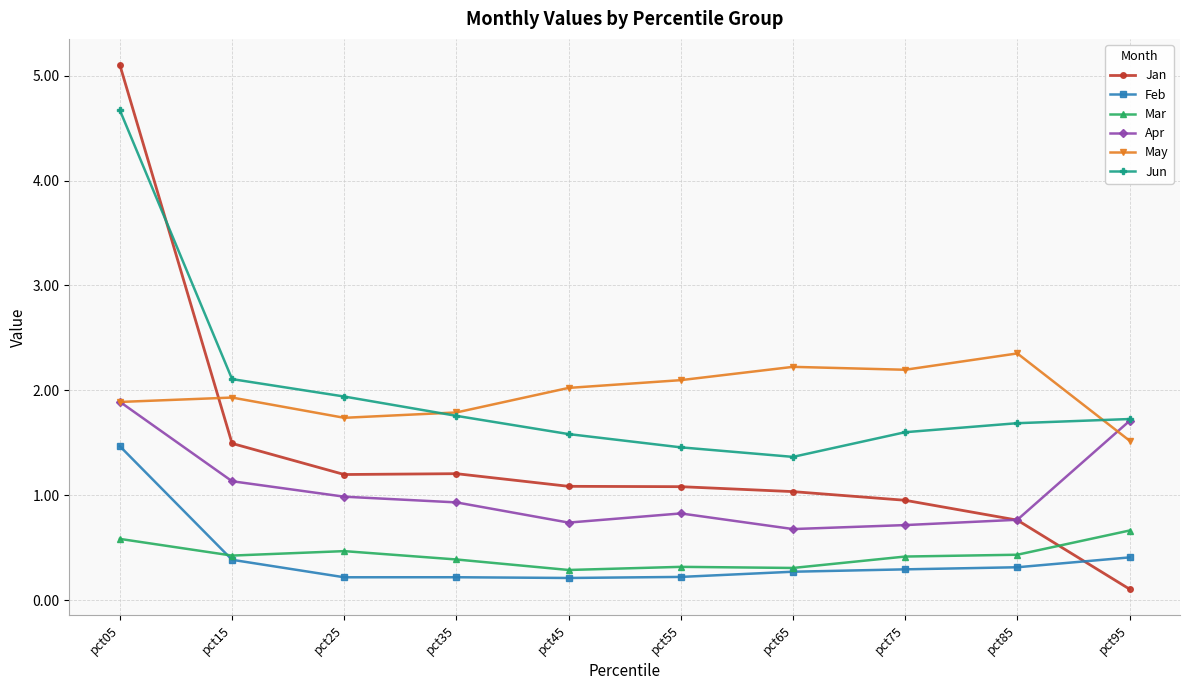

What is the value of the Apr point at the 1st from the left?

1.9